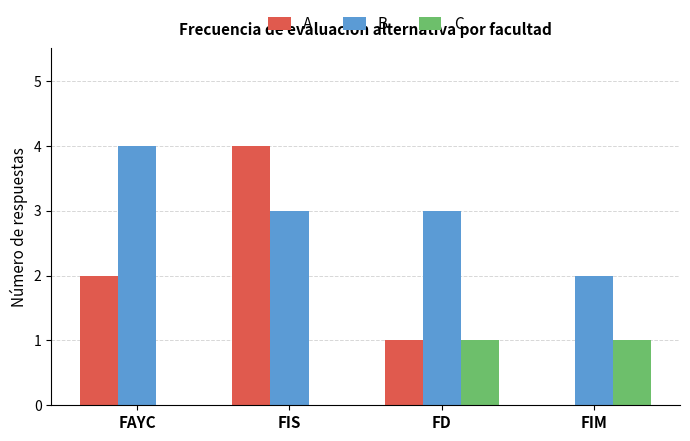

What is the sum of the B values at FAYC and FD?

7